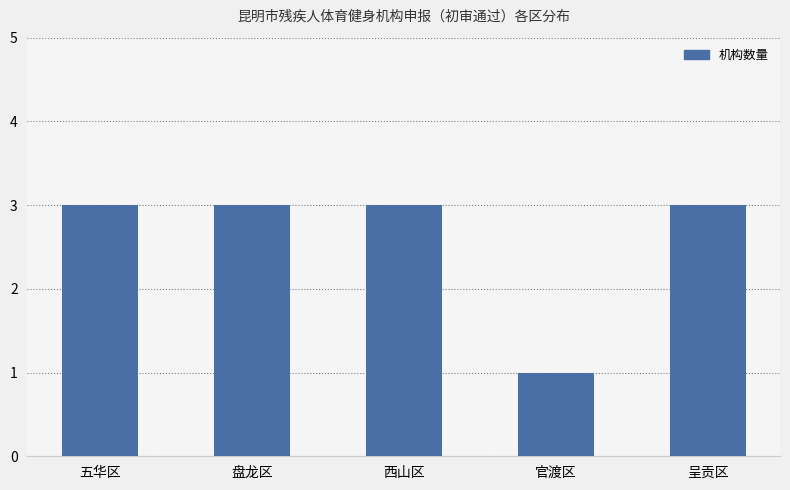

Count the values in the range 3 to 4.

4